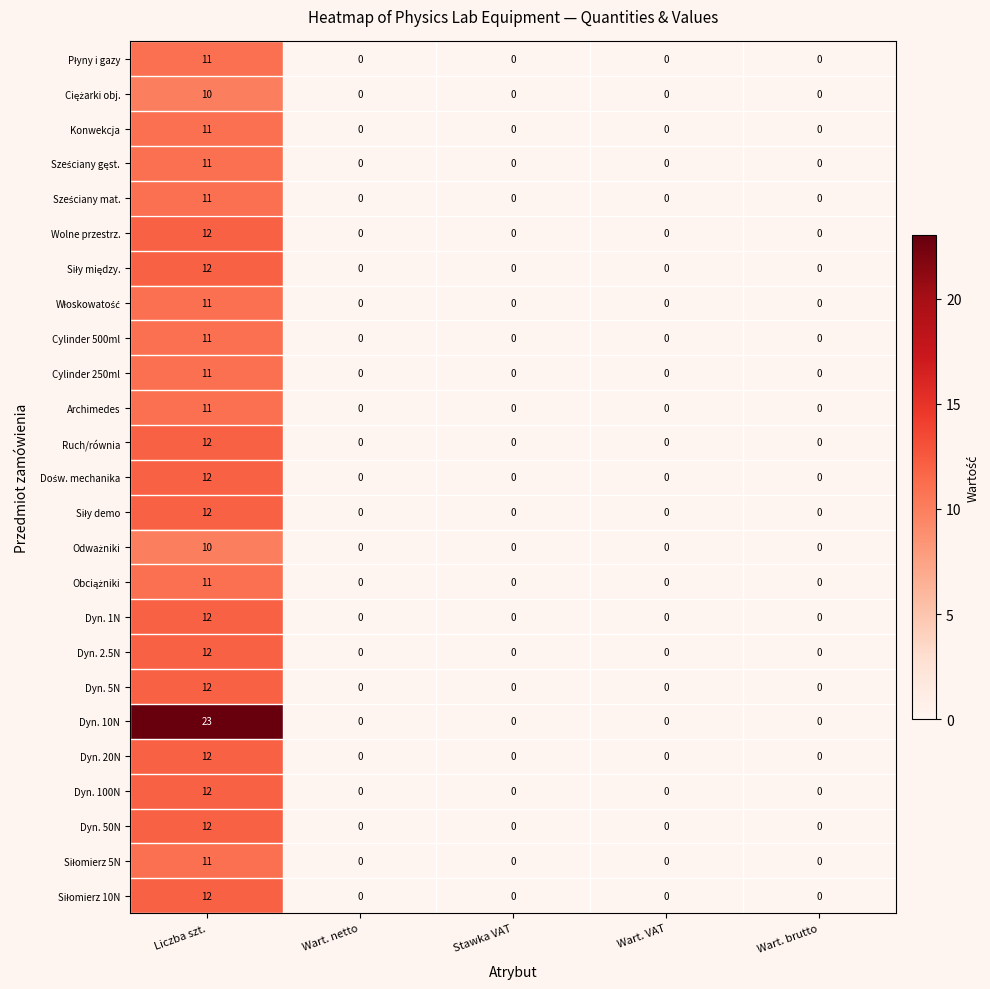

What is the difference between the Dyn. 20N values at Liczba szt. and Wart. netto?

12